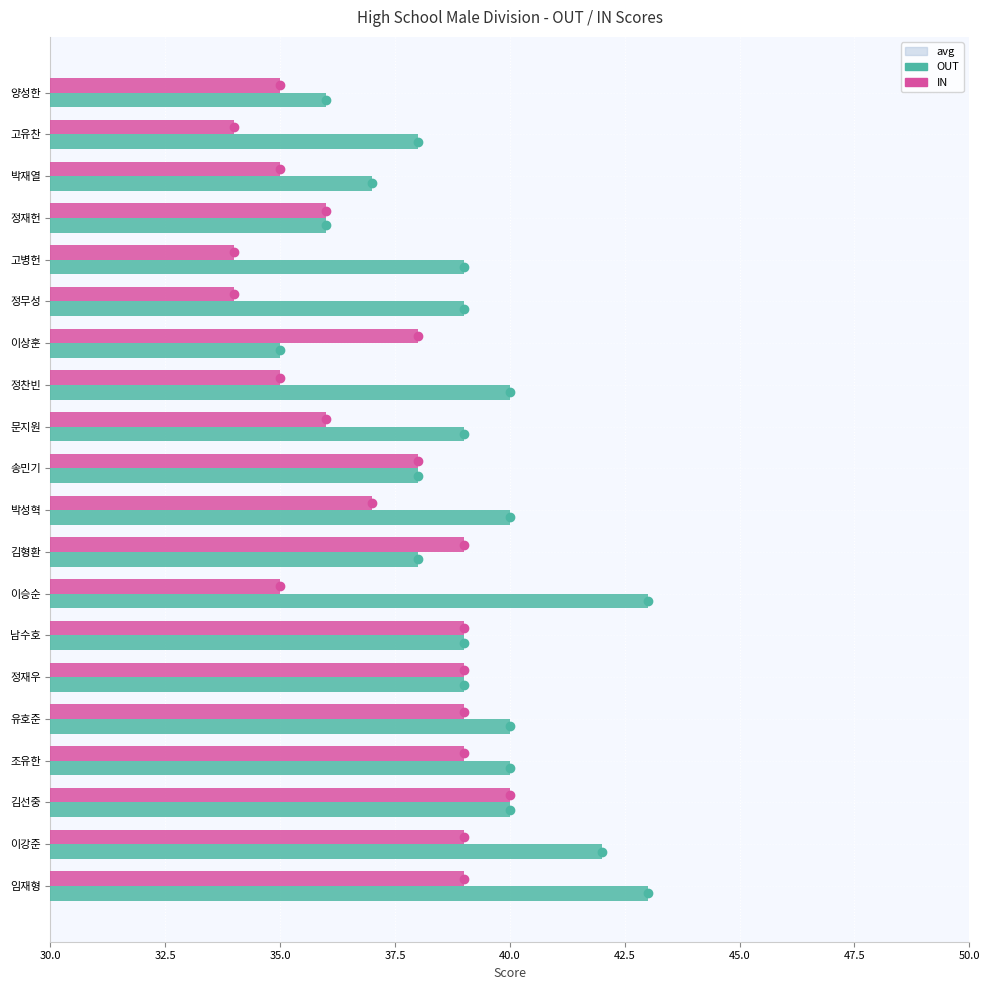

Which series has the largest range (max minus min)?

OUT